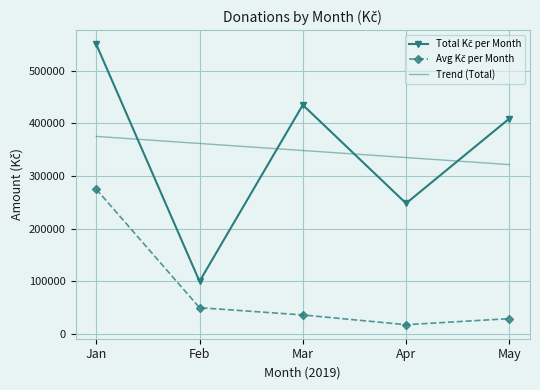

What is the lowest value of the Trend (Total) series?

321700.0